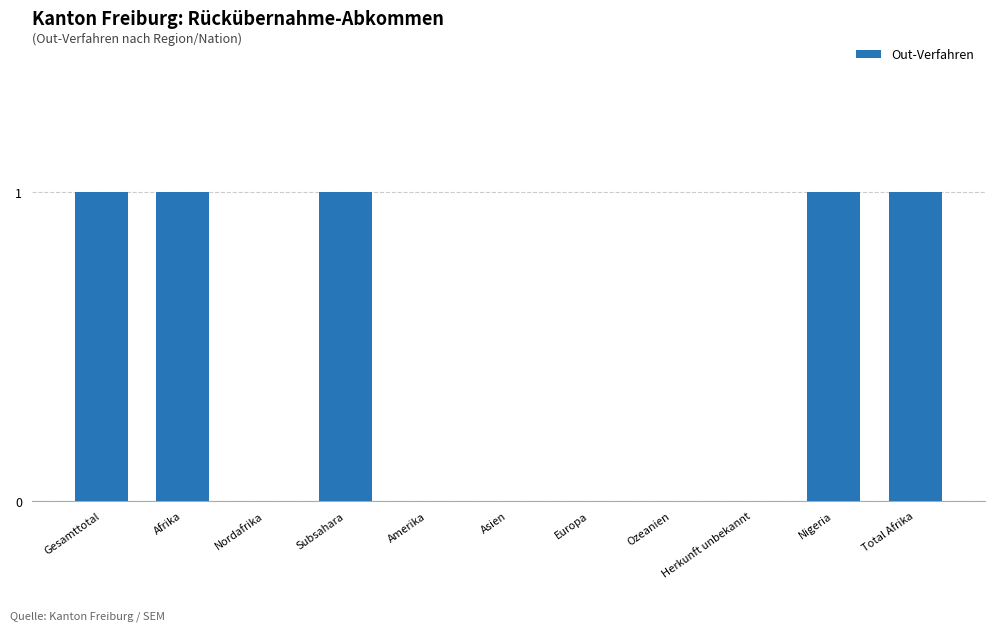

True or false: the data shows 0 at Asien.

True